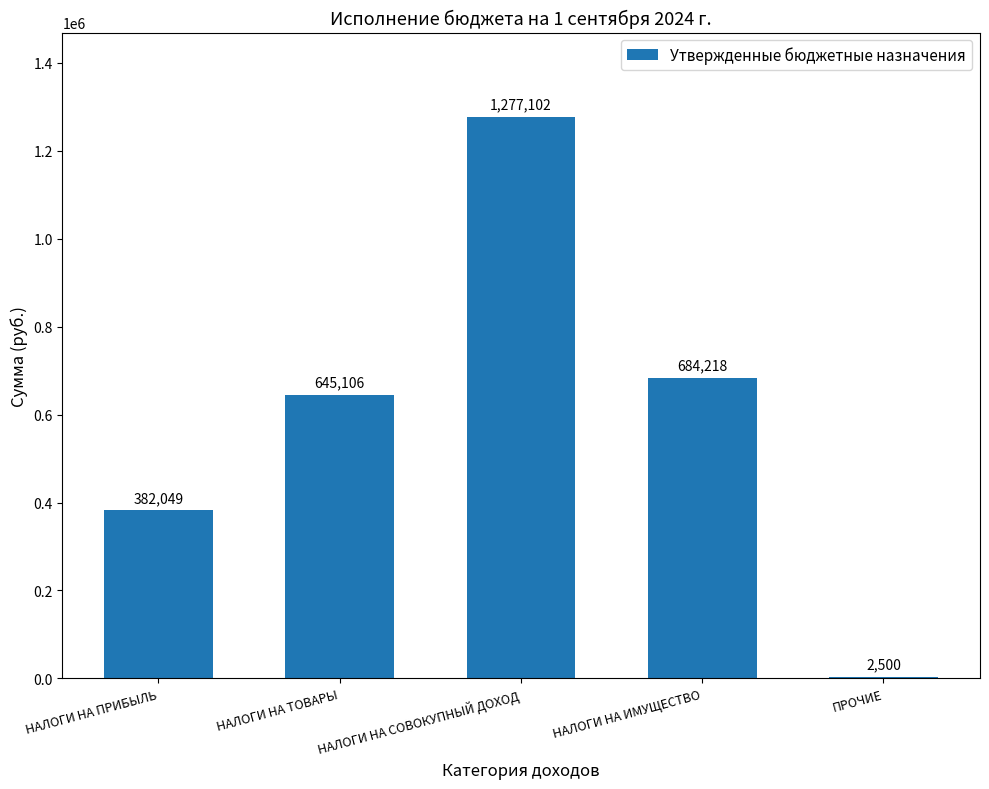

Is it true that the value at ПРОЧИЕ is 2500?

True